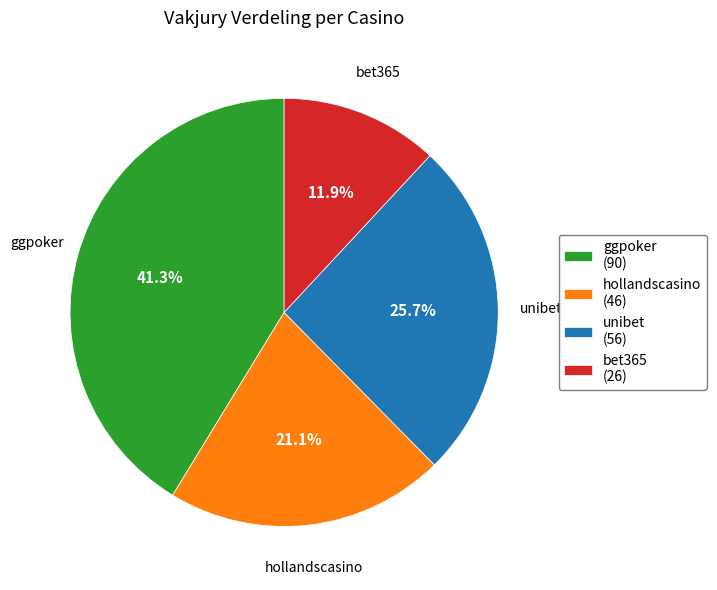

Between hollandscasino and ggpoker, which is larger?

ggpoker